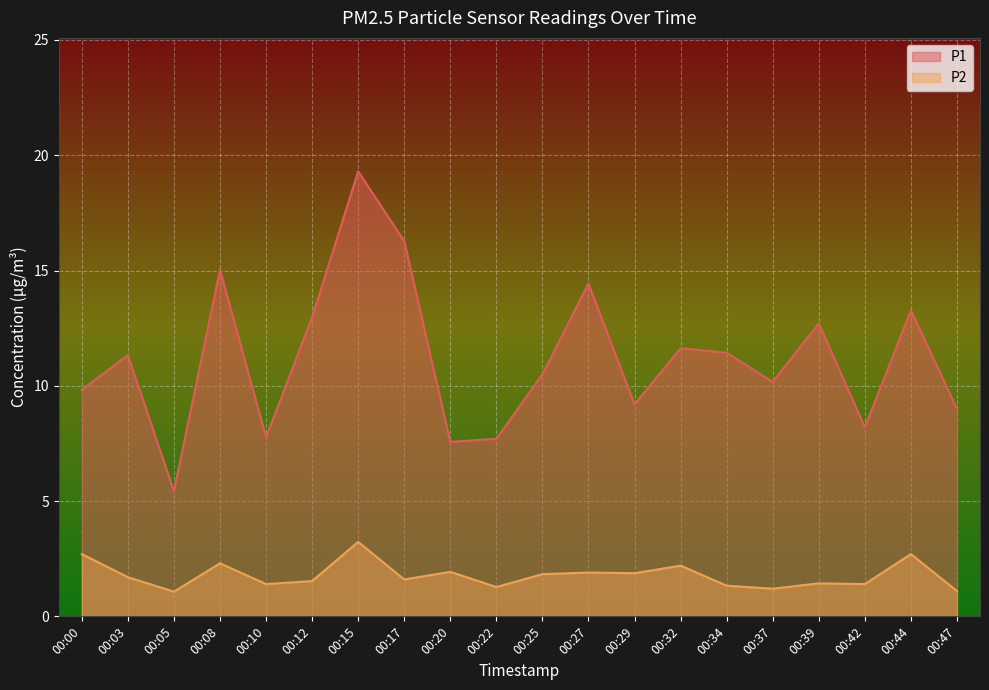

The P1 series shows 14.4 at 00:27. True or false?

True